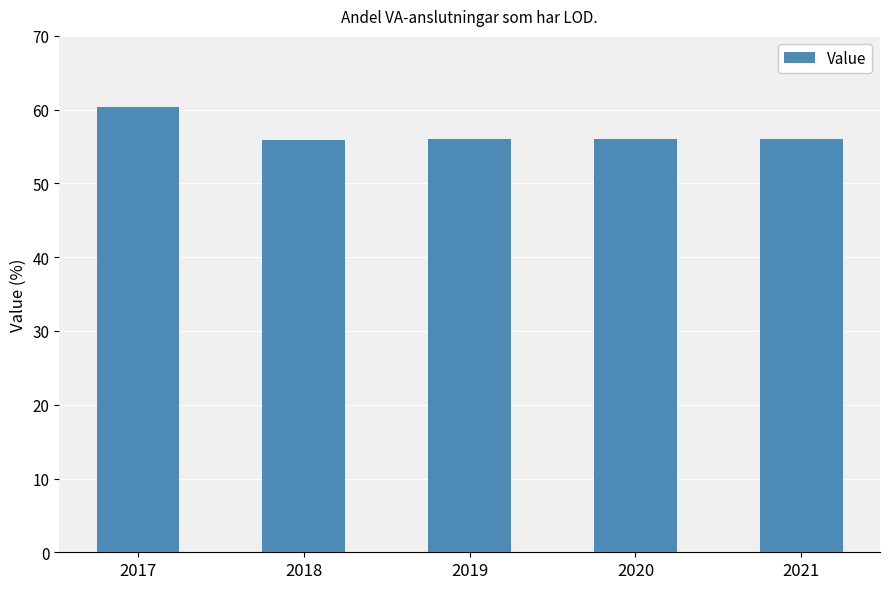

What value does the data have at 2021?

56.0